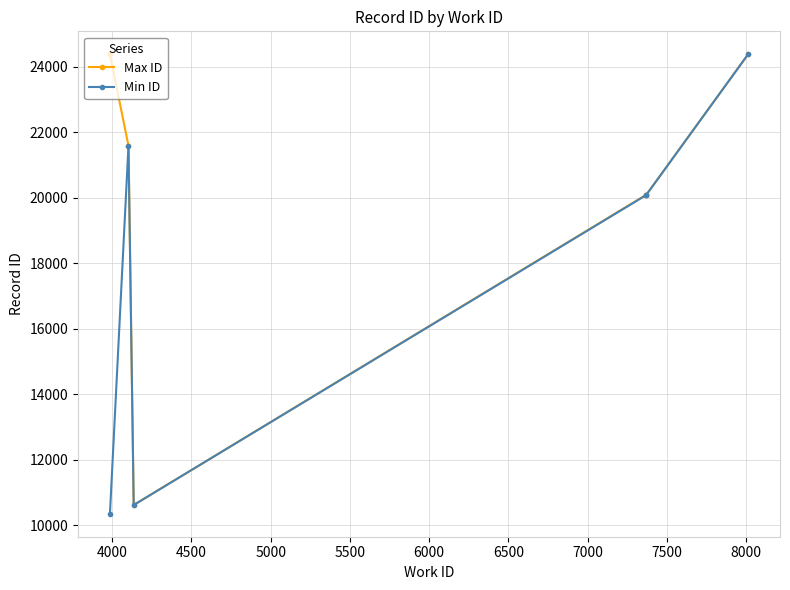

In Min ID, how many points are lower than both neighbors (excluding endpoints)?

1